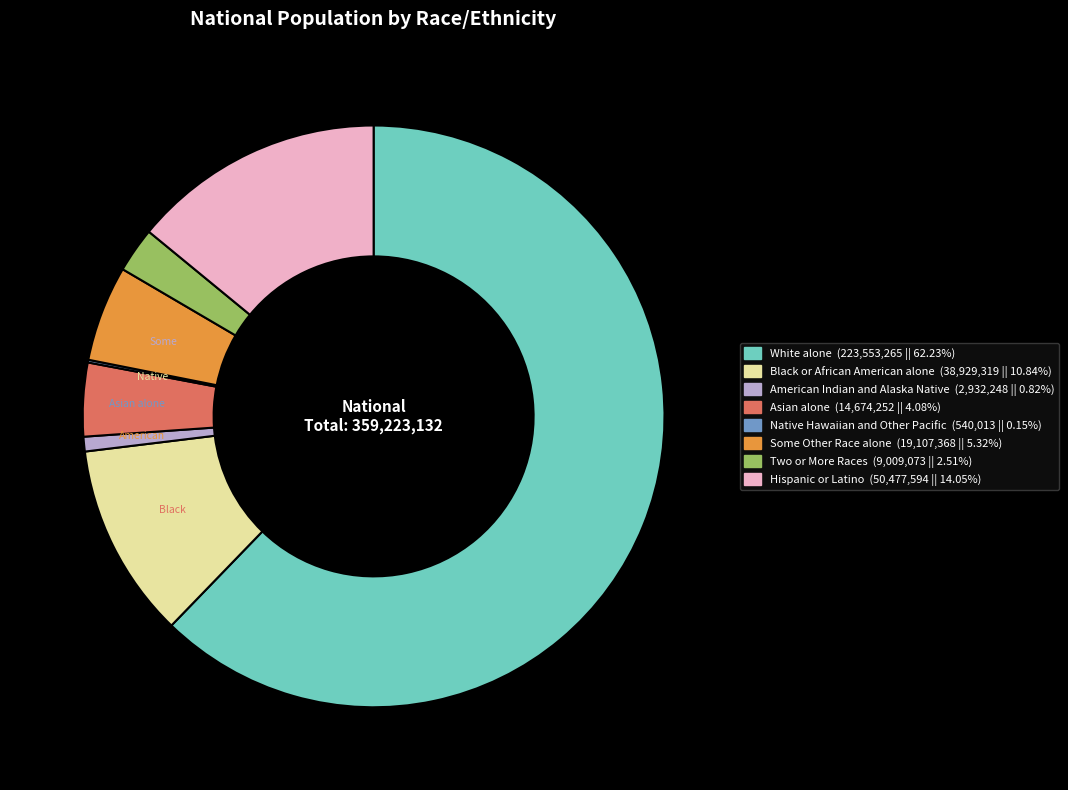

Is there any slice that represents more than half of the pie?

Yes